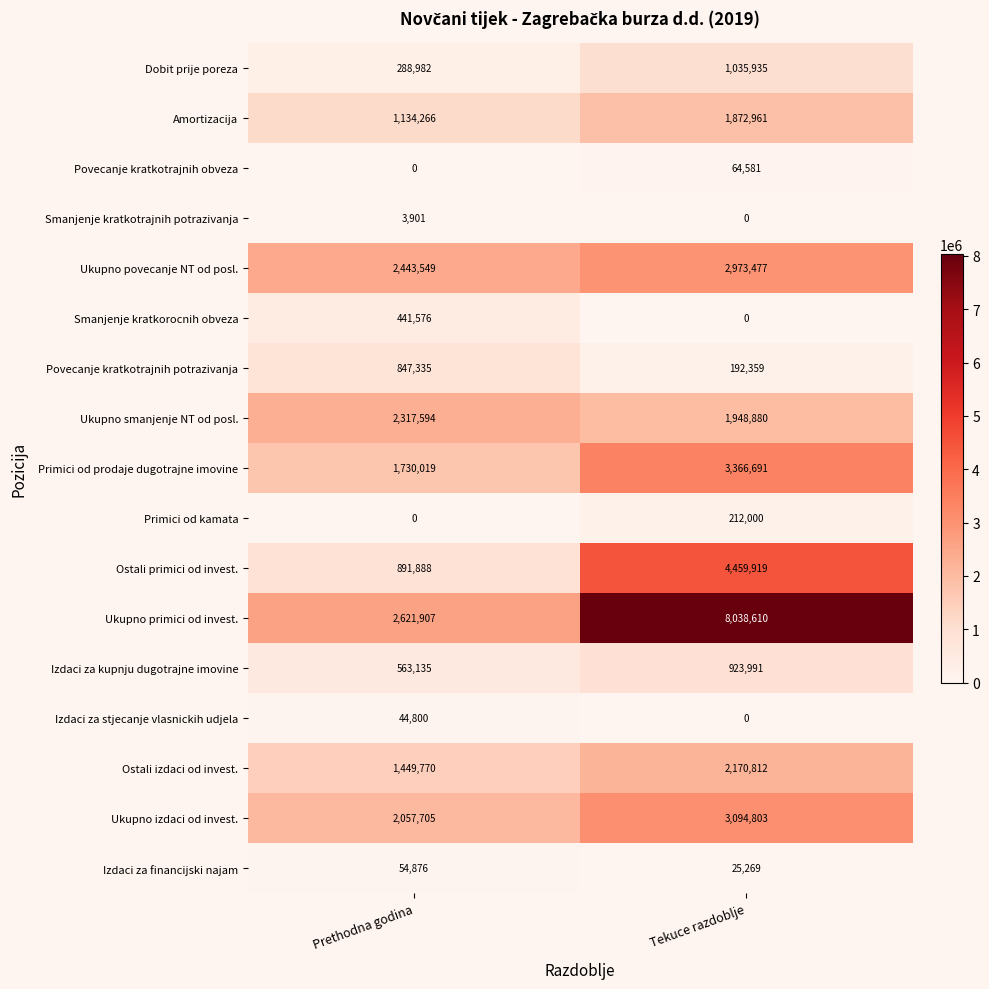

Rank the series by their maximum value, from highest to lowest.

Ukupno primici od invest., Ostali primici od invest., Primici od prodaje dugotrajne imovine, Ukupno izdaci od invest., Ukupno povecanje NT od posl., Ukupno smanjenje NT od posl., Ostali izdaci od invest., Amortizacija, Dobit prije poreza, Izdaci za kupnju dugotrajne imovine, Povecanje kratkotrajnih potrazivanja, Smanjenje kratkorocnih obveza, Primici od kamata, Povecanje kratkotrajnih obveza, Izdaci za financijski najam, Izdaci za stjecanje vlasnickih udjela, Smanjenje kratkotrajnih potrazivanja